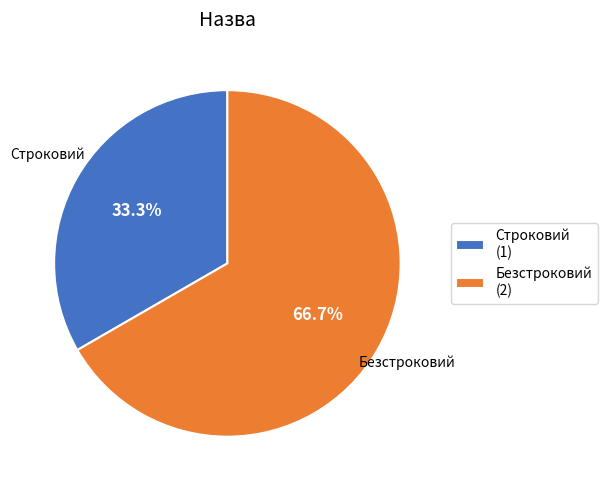

Which slice is the largest?

Безстроковий